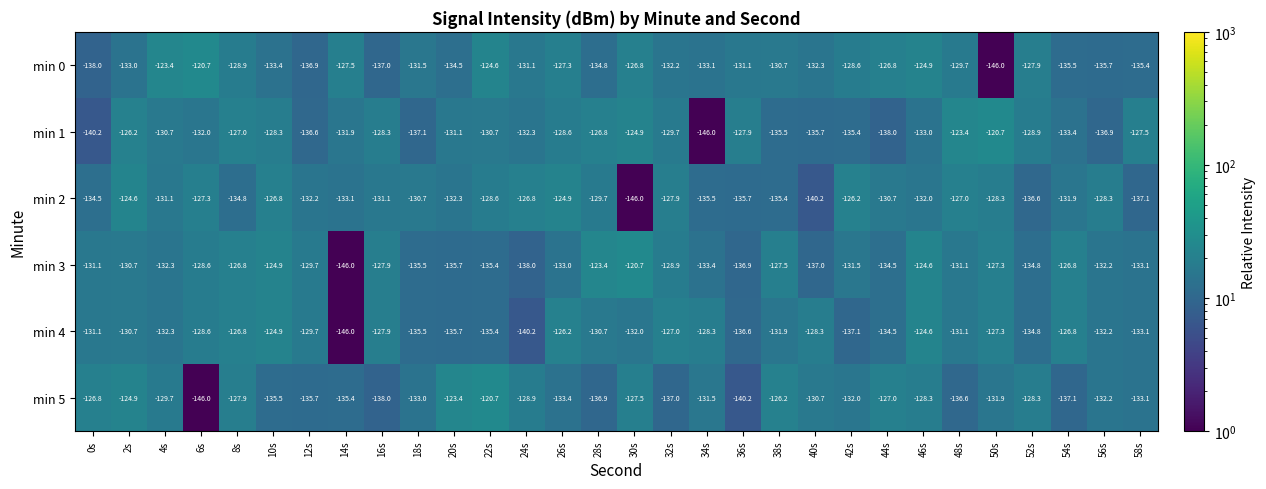

At which label does min 1 first exceed -130?

2s